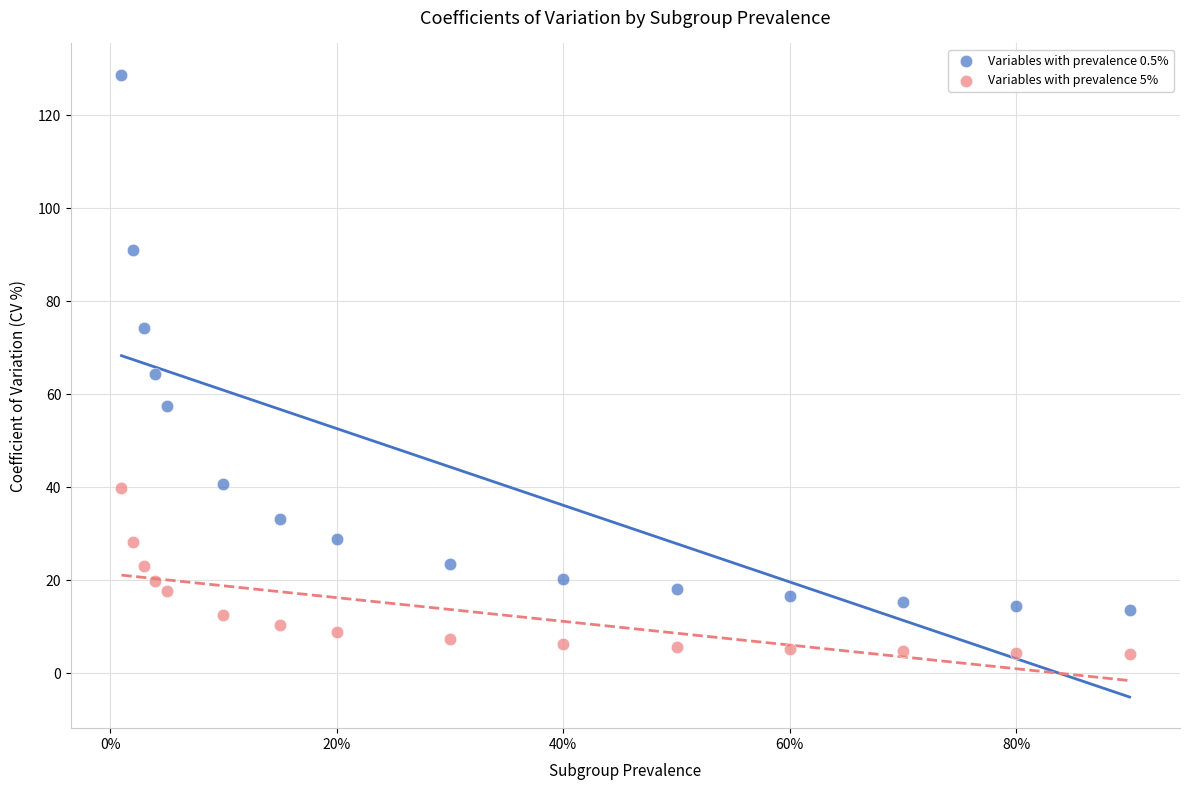

Across all data points, what is the range of Y values (max minus min)?

124.6